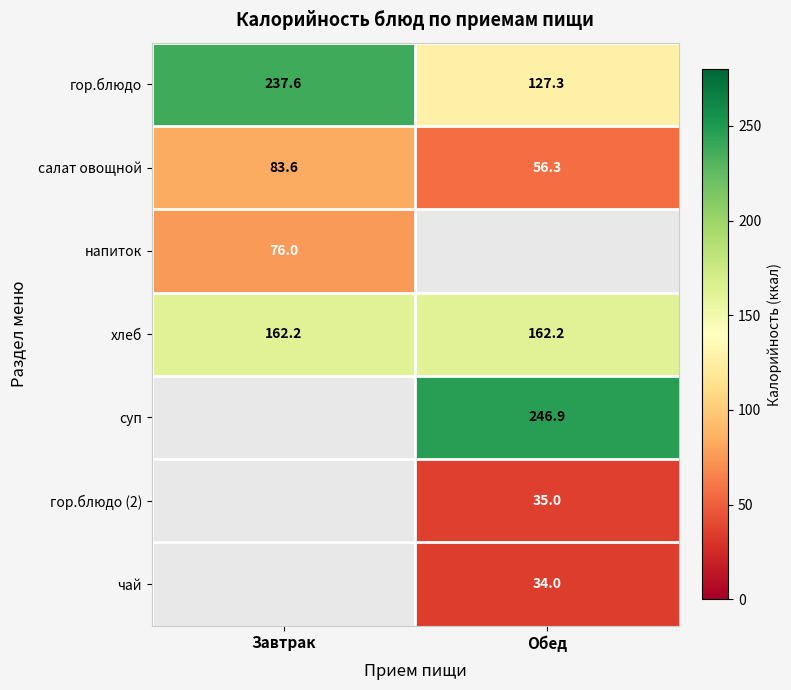

At which label does салат овощной reach its minimum?

Обед